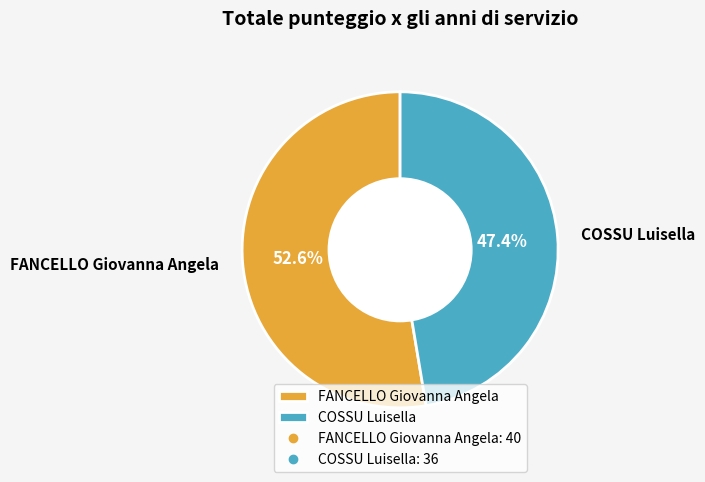

Rank the categories by value from highest to lowest.

FANCELLO Giovanna Angela, COSSU Luisella